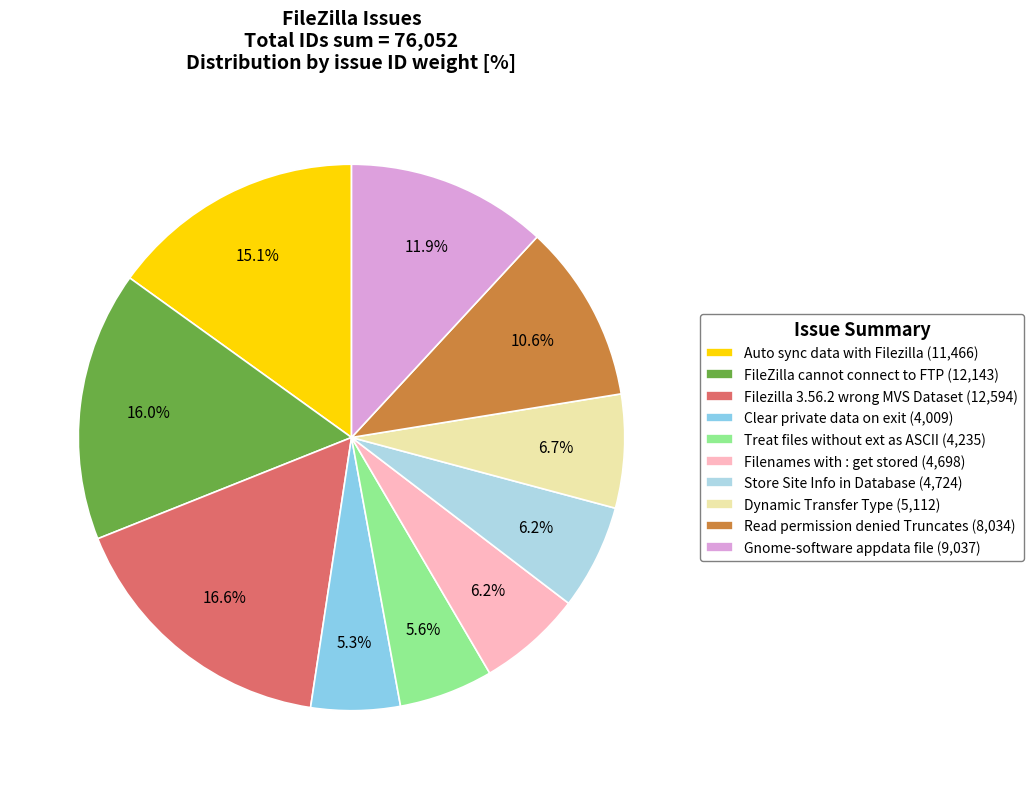

Which category has the smallest portion of the pie?

automatically clear private data on exit